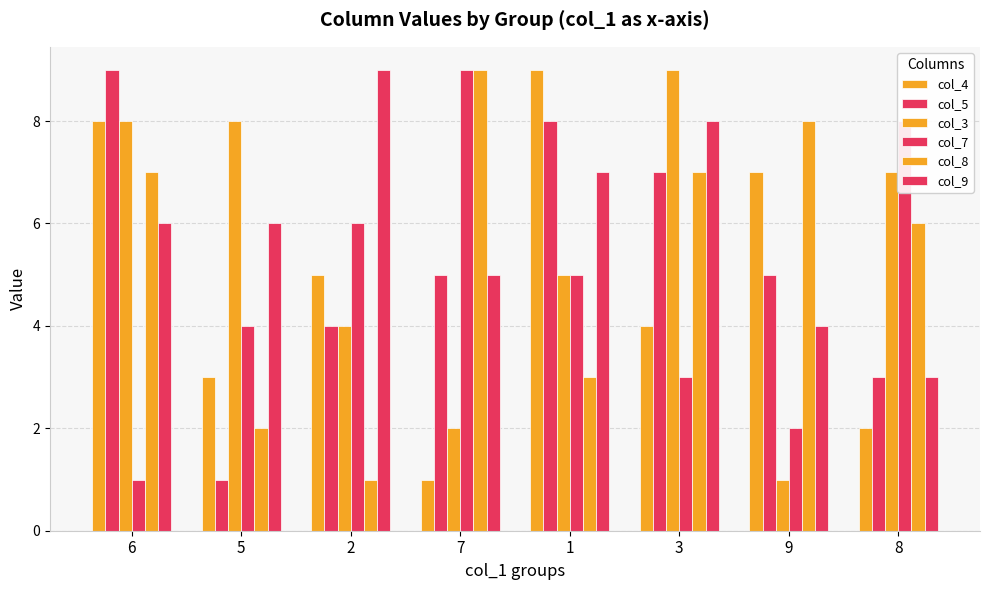

What is the value of the col_5 bar at the 6th from the left?

7